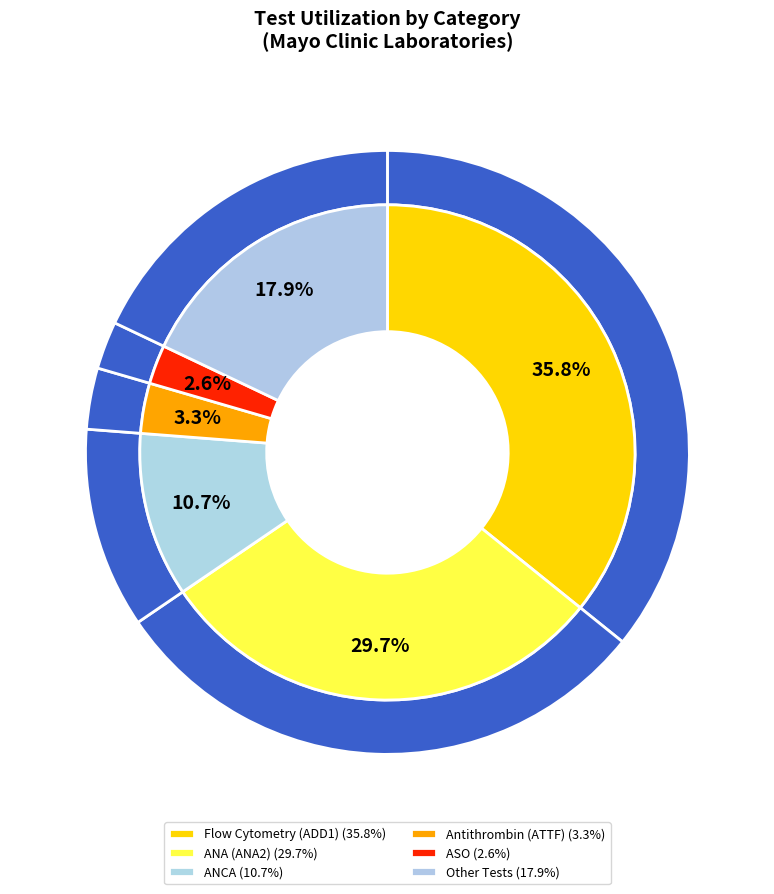

What is the majority slice?

No